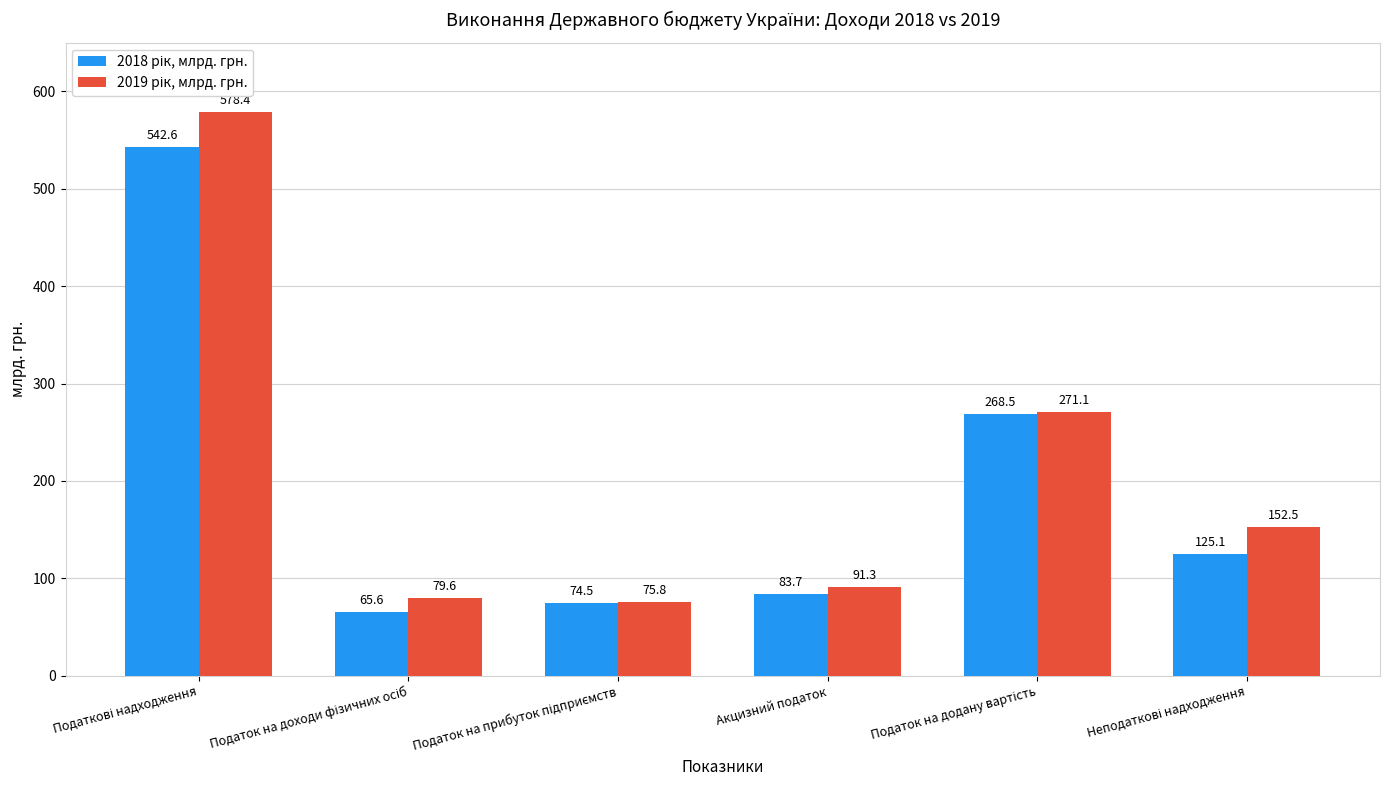

Count the number of categories in the chart.

6